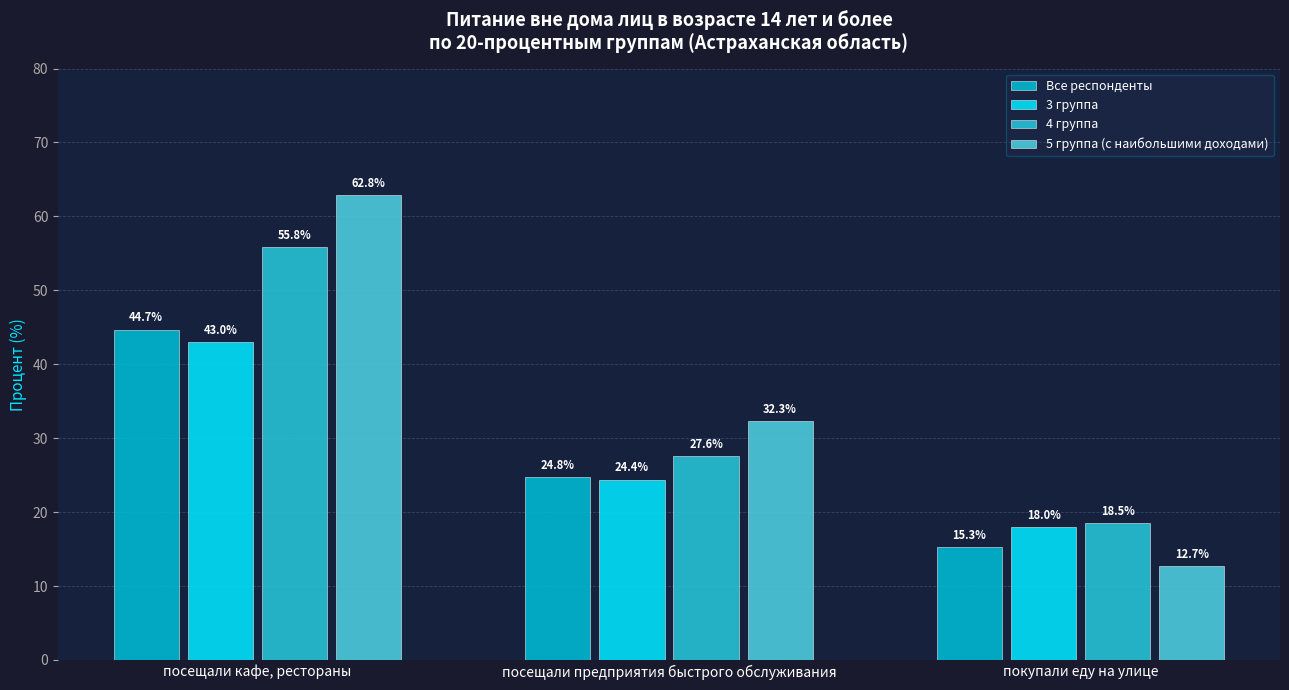

What is the minimum value for 3 группа?

18.0